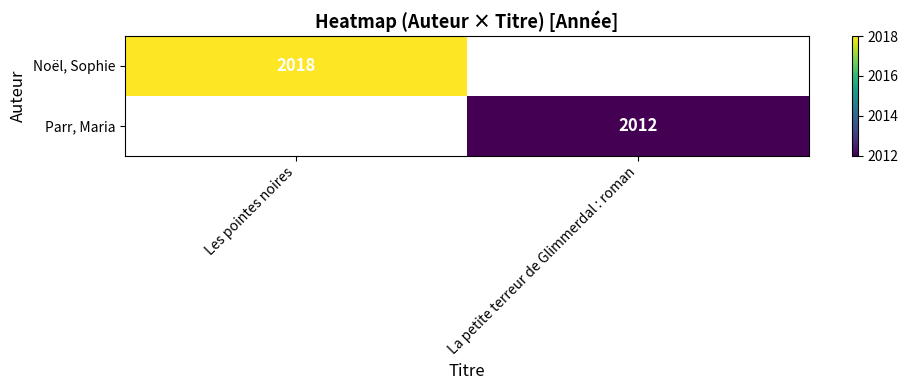

List the series in order of their overall mean, highest first.

Noël, Sophie, Parr, Maria